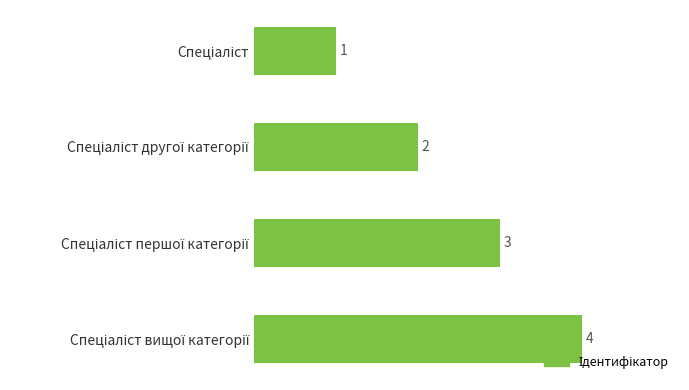

How many distinct data groups are displayed?

1